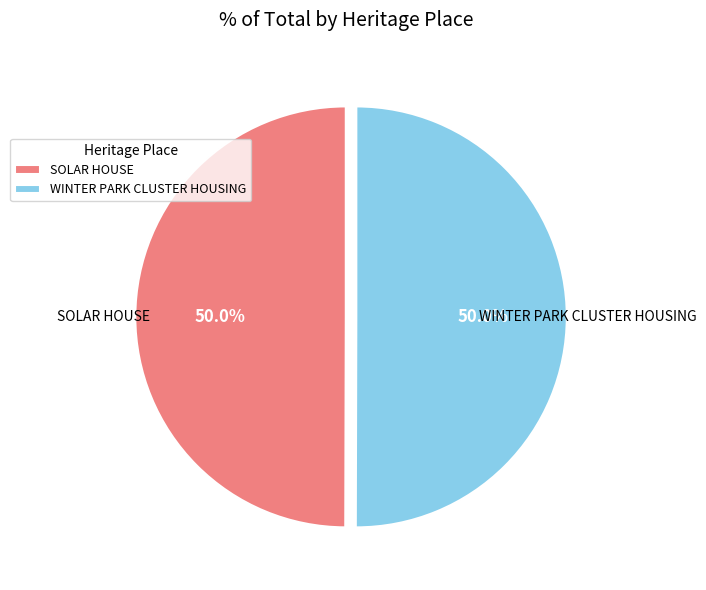

Do SOLAR HOUSE and WINTER PARK CLUSTER HOUSING together represent more than half of the pie?

Yes